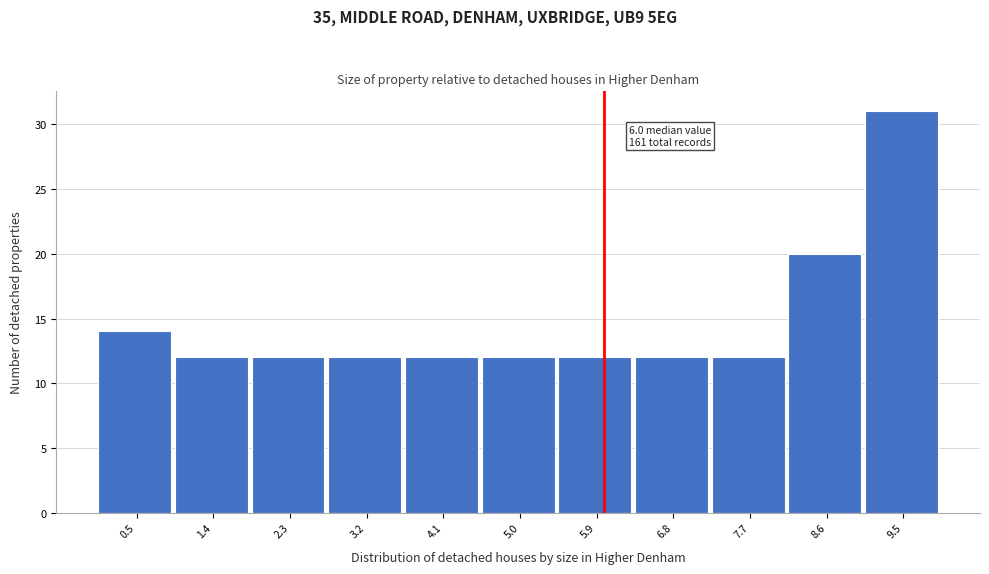

Which range on the x-axis has the tallest bar?

9.1 to 10.0